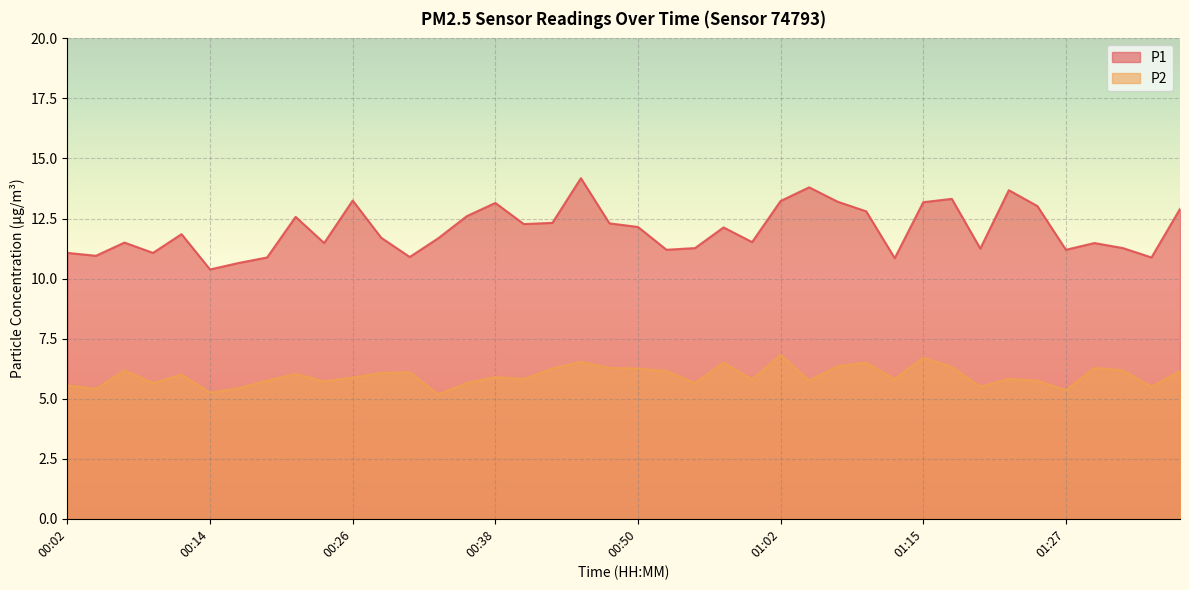

What is the difference between the P2 values at 01:15 and 00:55?

1.0